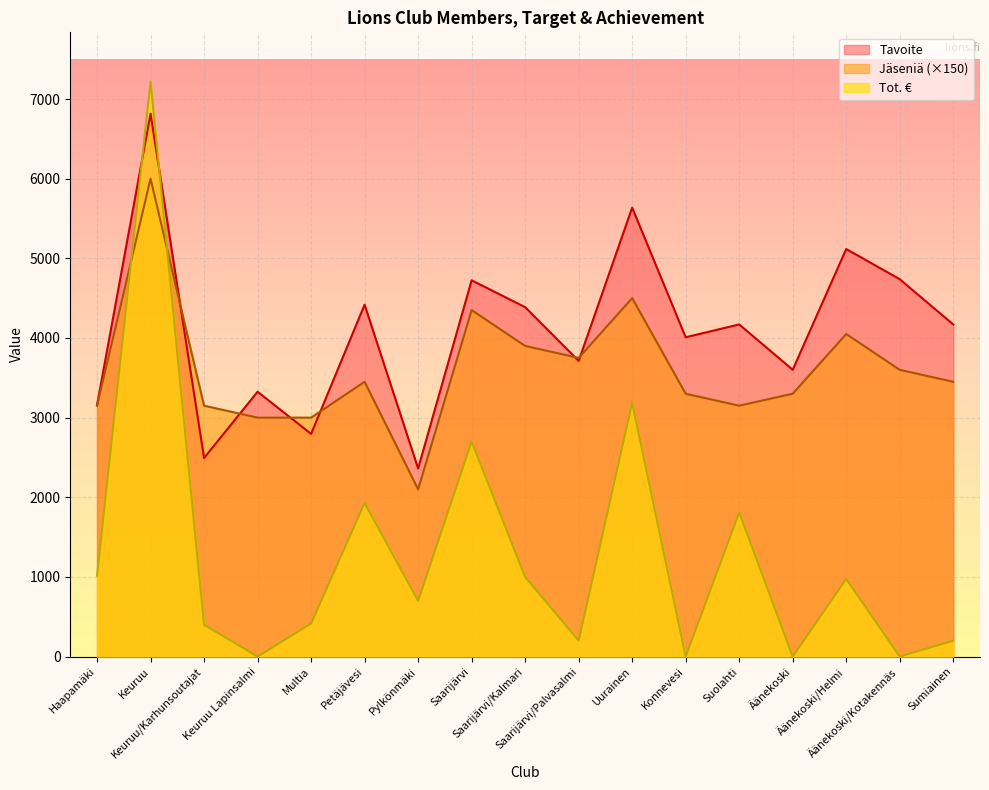

What is the value of the Tavoite point at the 11th from the left?

5636